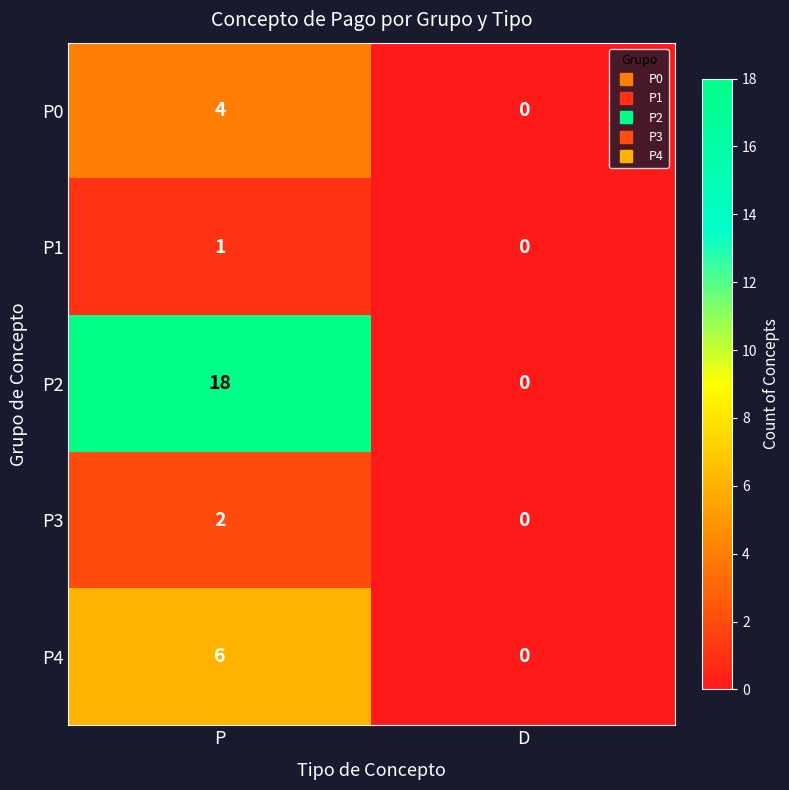

Which label corresponds to the largest value in the chart?

P